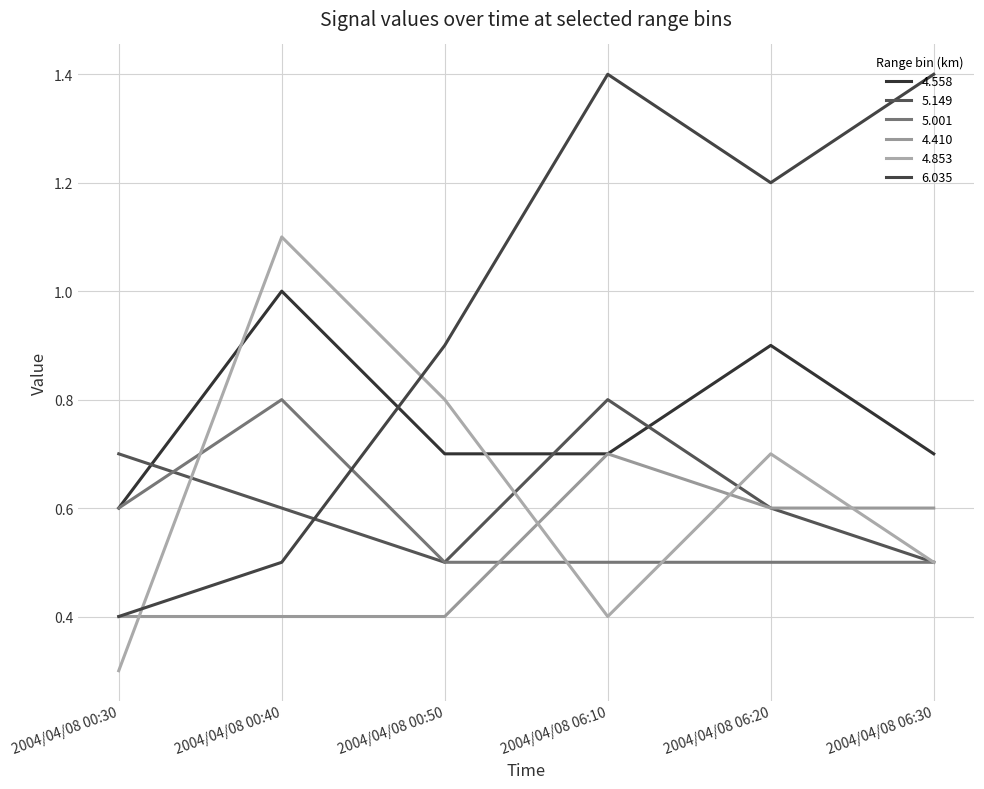

True or false: 6.035 has more than 2 points higher than both neighbors.

False